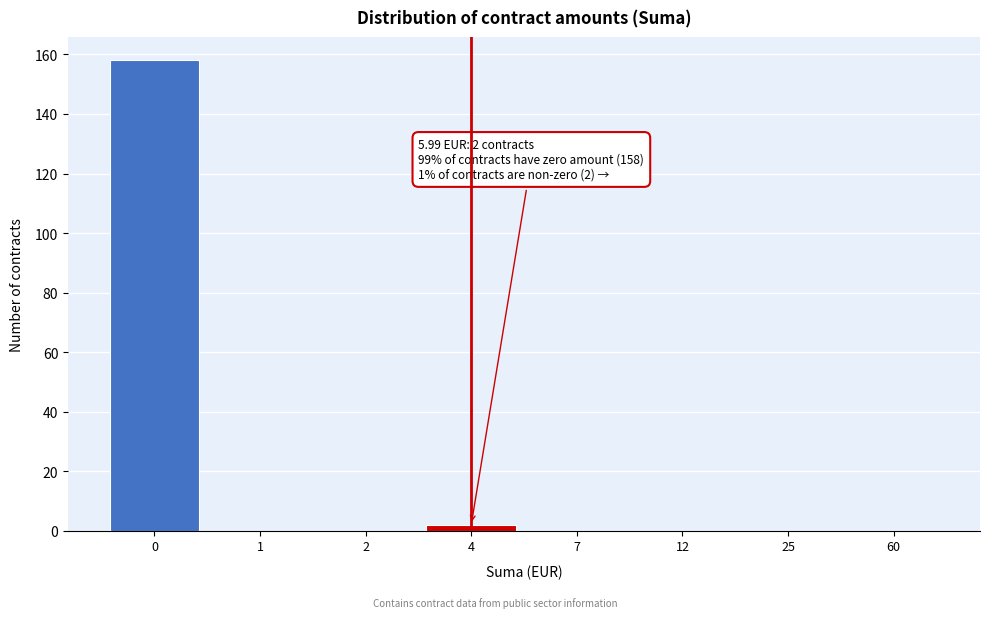

Reading left to right, list all the values displayed in this chart.

0=158	1=0	2=0	4=2	7=0	12=0	25=0	60=0